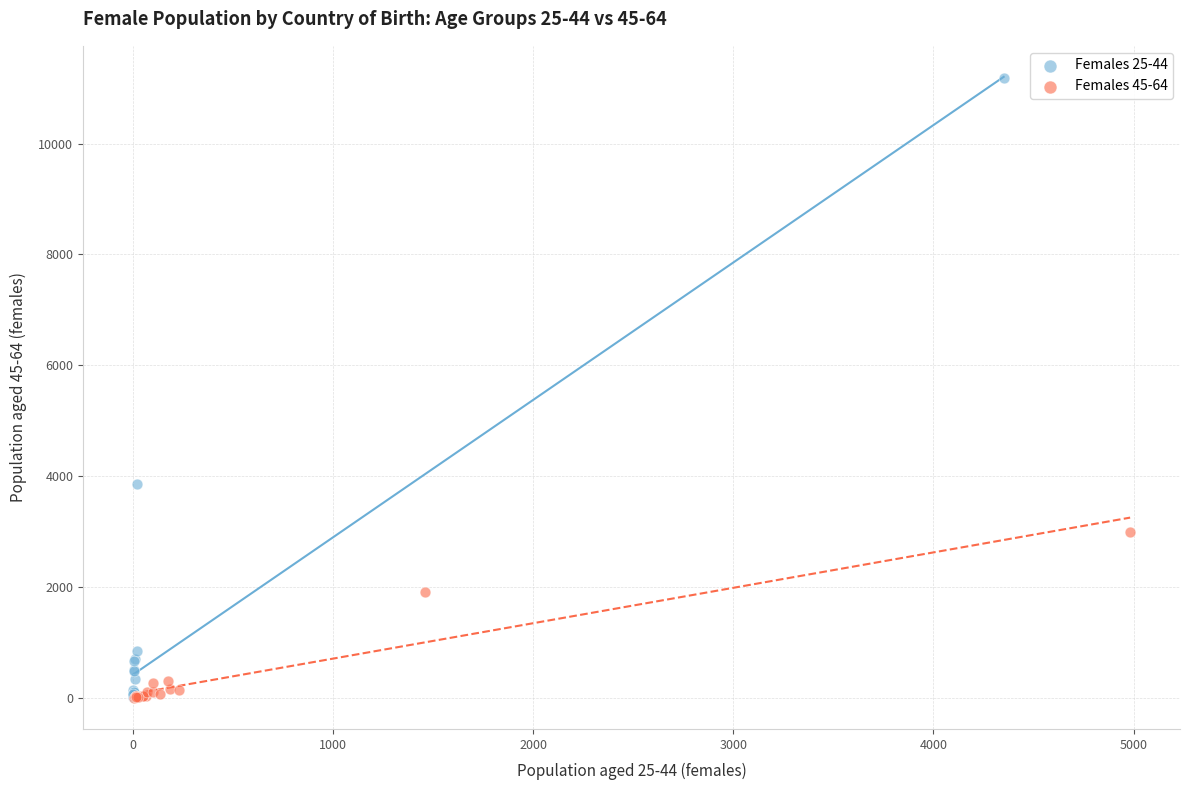

Which series reaches the maximum Y coordinate?

Females 25-44